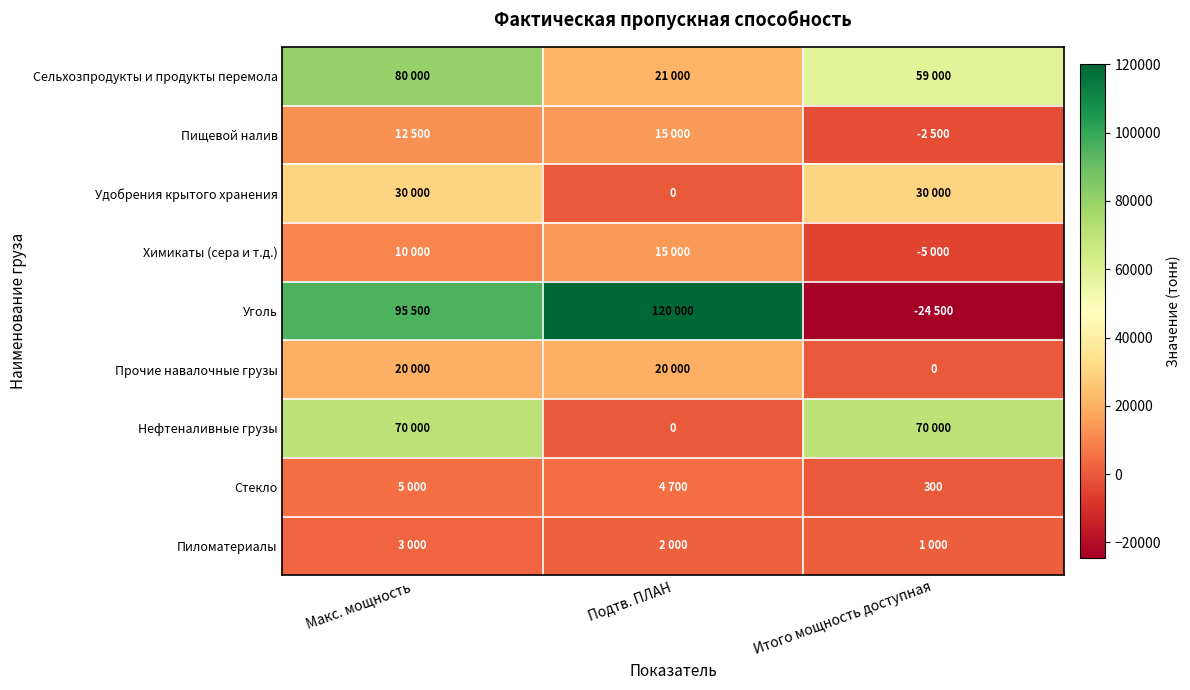

Is it true that Прочие навалочные грузы equals 20000 at Подтв. ПЛАН?

True